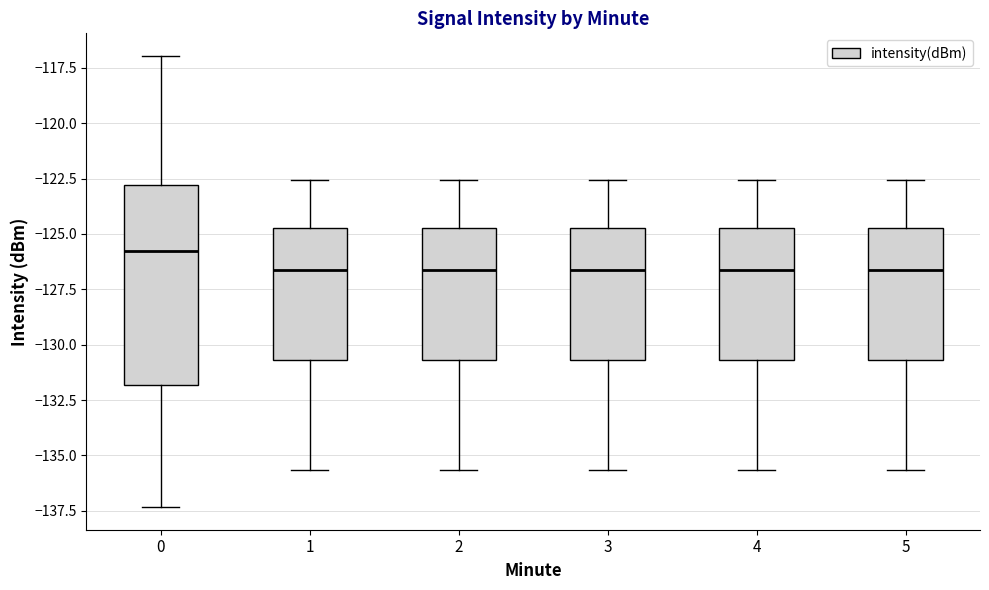

Reading left to right, read every box against the y-axis: the position of its median line, the range the box covers, and the ends of its whiskers. The values are not printed on the chart, so give them approximately, as read against the axis.

0: median -126.0, box -132.0 to -123.0, whiskers -137.5 to -117.0
1: median -126.5, box -130.5 to -124.5, whiskers -135.5 to -122.5
2: median -126.5, box -130.5 to -124.5, whiskers -135.5 to -122.5
3: median -126.5, box -130.5 to -124.5, whiskers -135.5 to -122.5
4: median -126.5, box -130.5 to -124.5, whiskers -135.5 to -122.5
5: median -126.5, box -130.5 to -124.5, whiskers -135.5 to -122.5